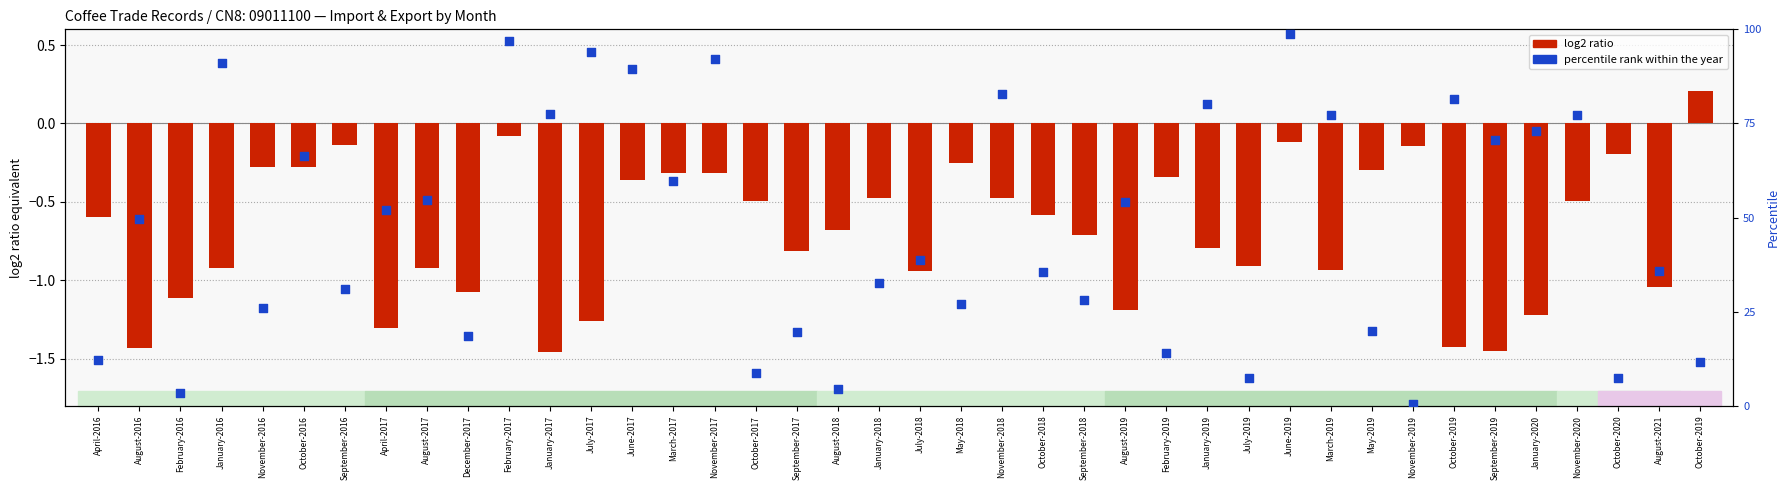

Which series has the largest total across all categories?

percentile rank within year